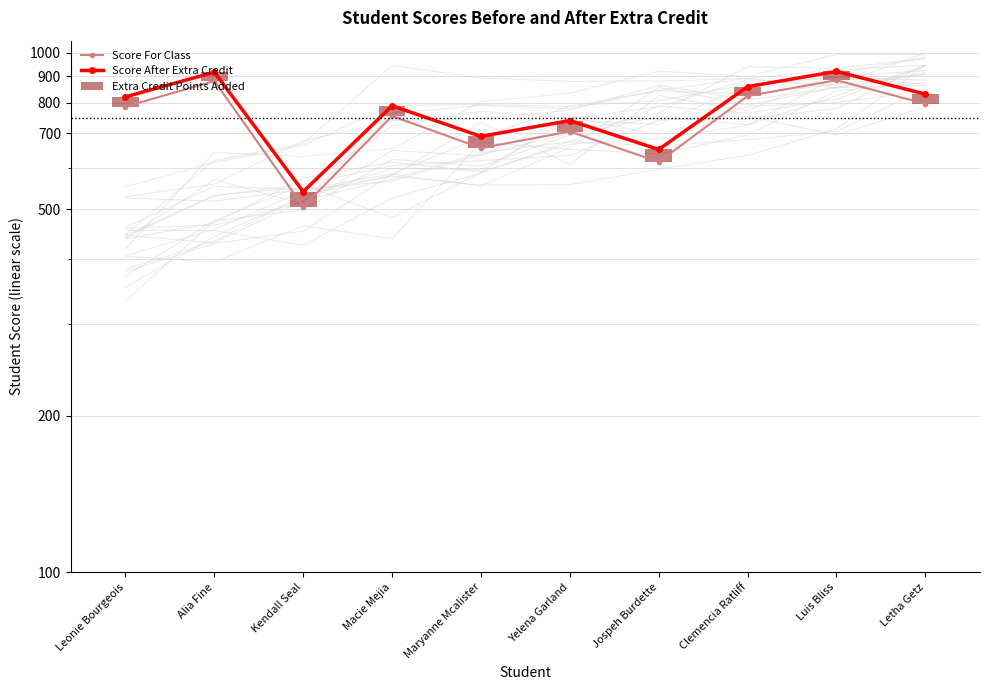

Count the number of categories in the chart.

10